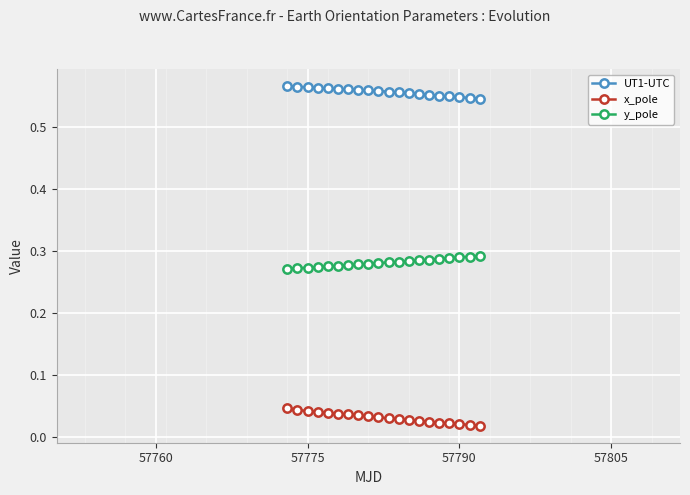

How many UT1-UTC values are between 0 and 1?

20